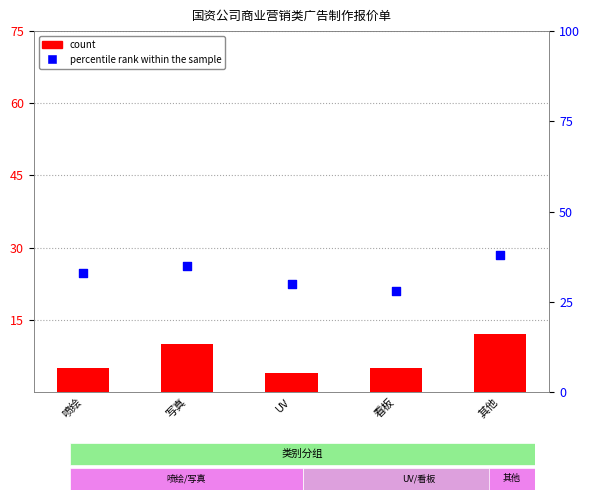

What are all the series names shown in the legend?

count, percentile rank within the sample